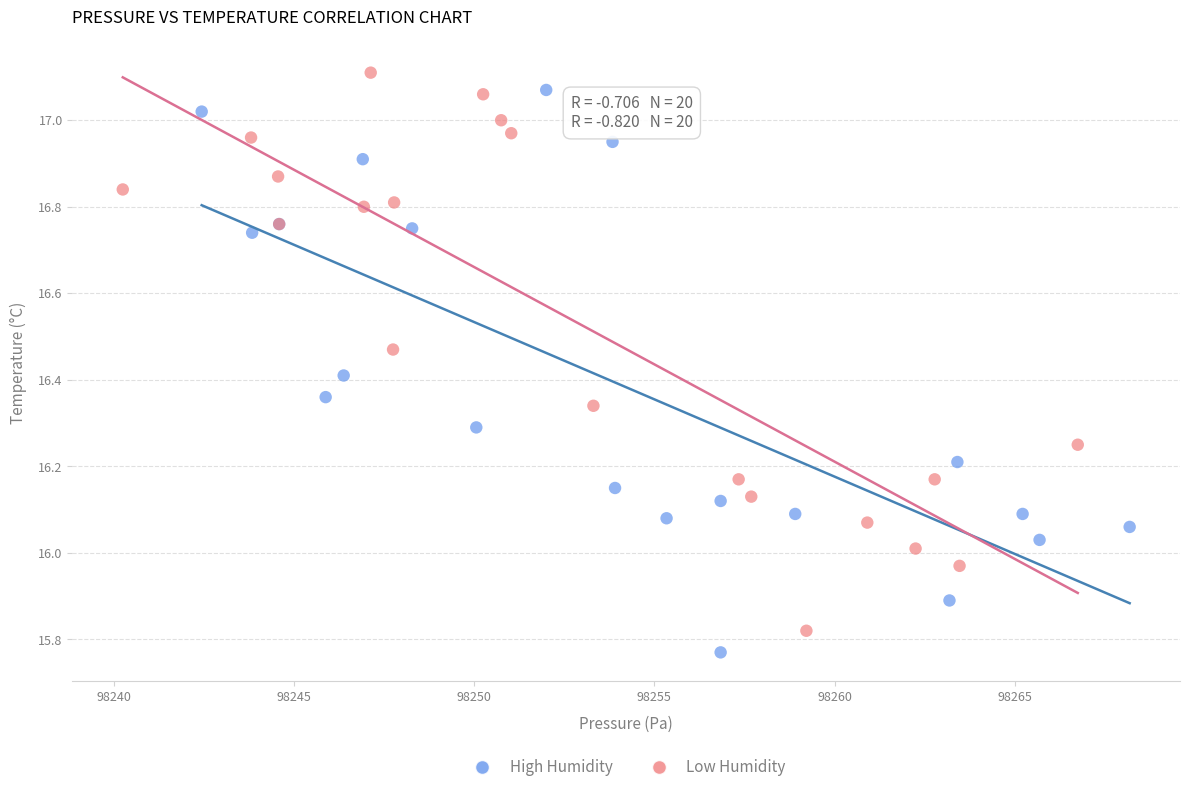

Which series has the largest Y range (max minus min)?

High Humidity